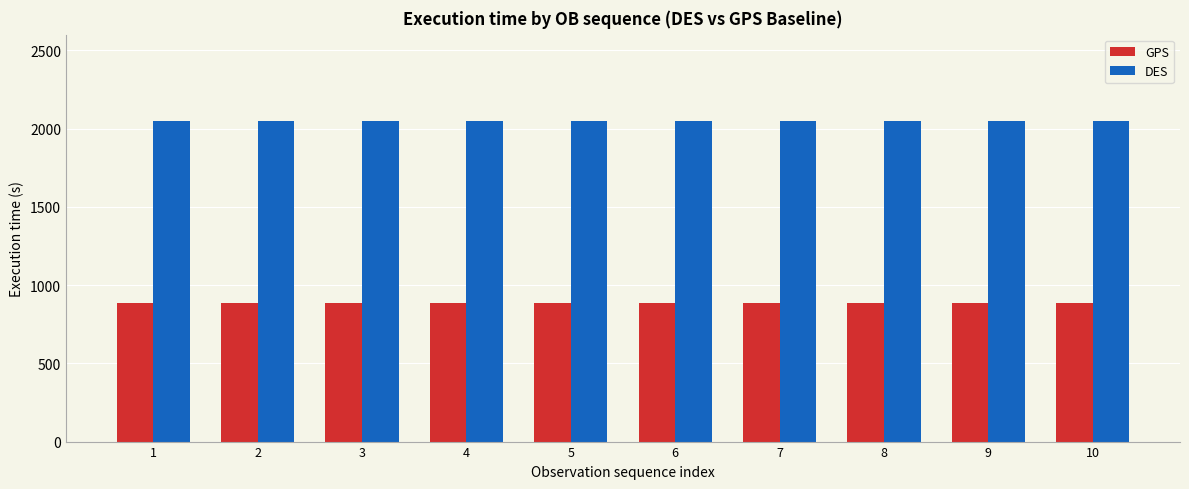

At how many categories does at least one series exceed 1815?

10